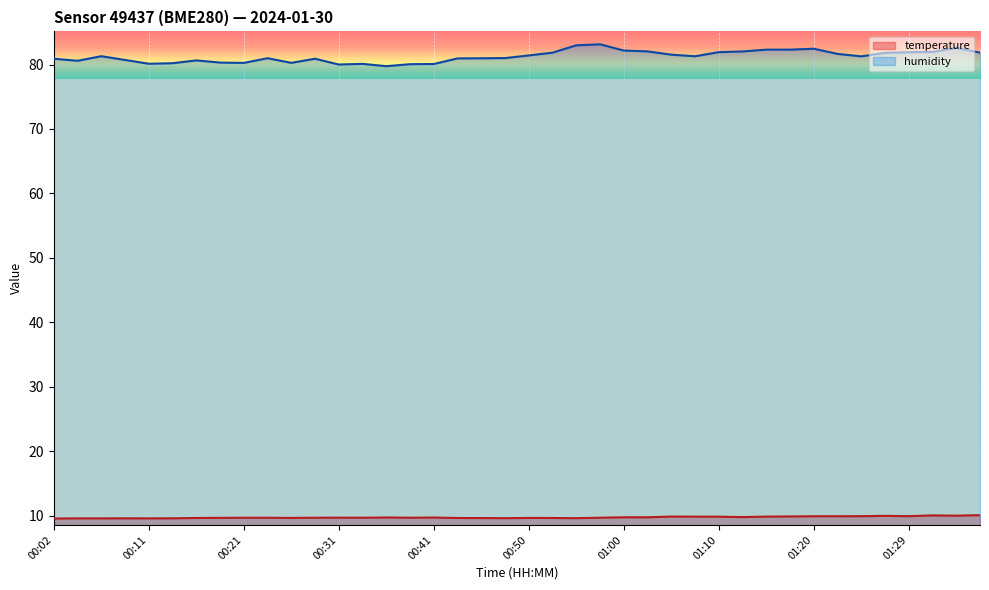

True or false: humidity has more than 1 interior local peaks.

True